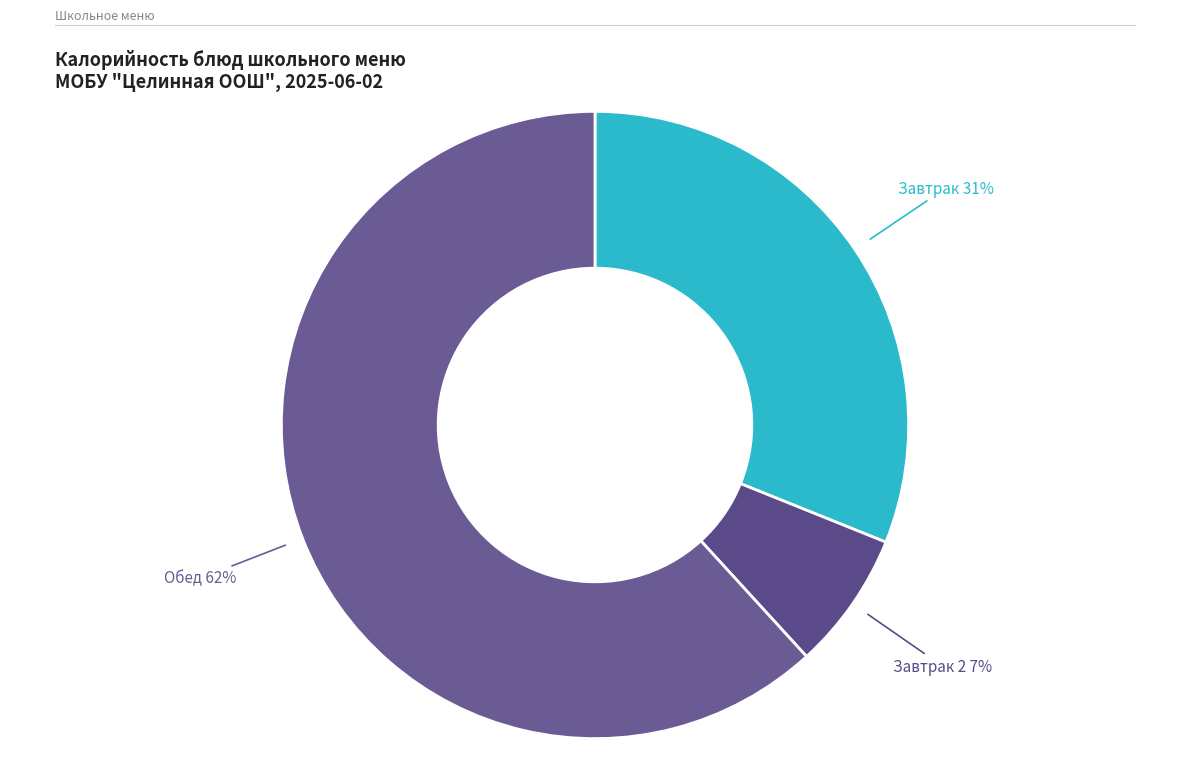

How many slices are in this pie chart?

3